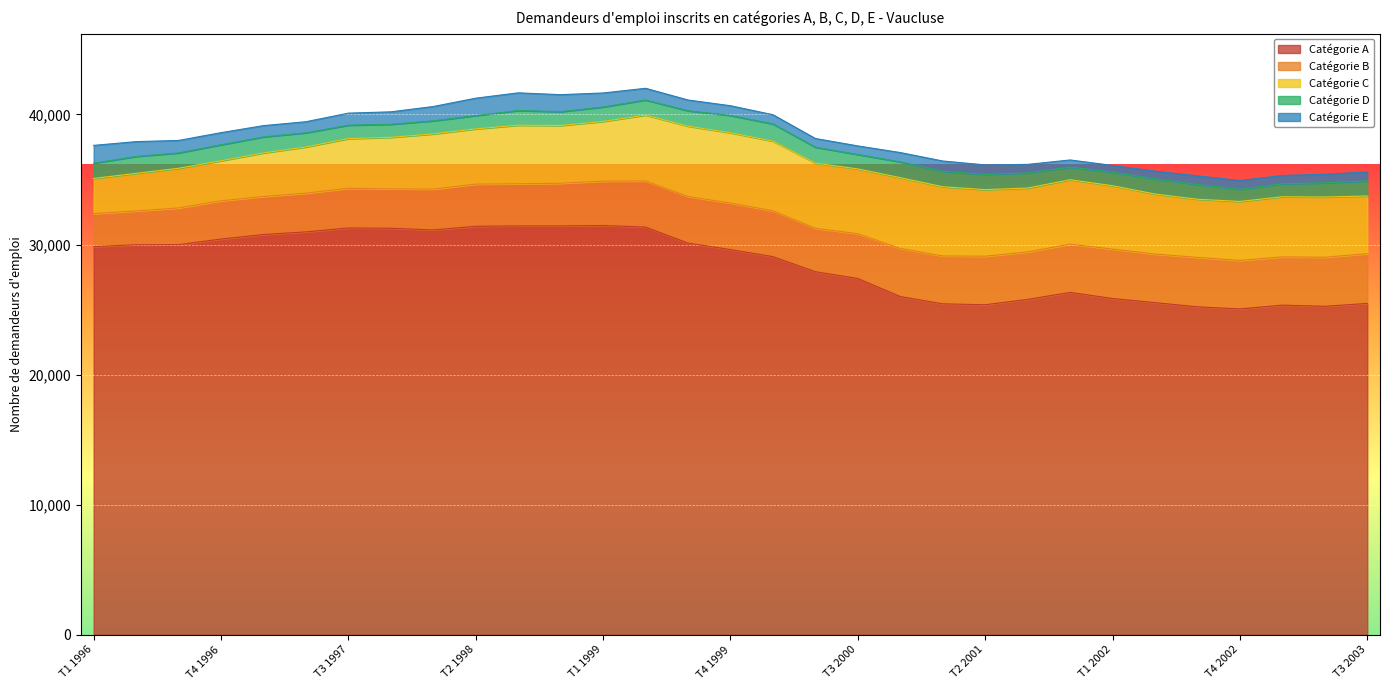

Rank the series by their maximum value, from lowest to highest.

Catégorie D, Catégorie E, Catégorie B, Catégorie C, Catégorie A